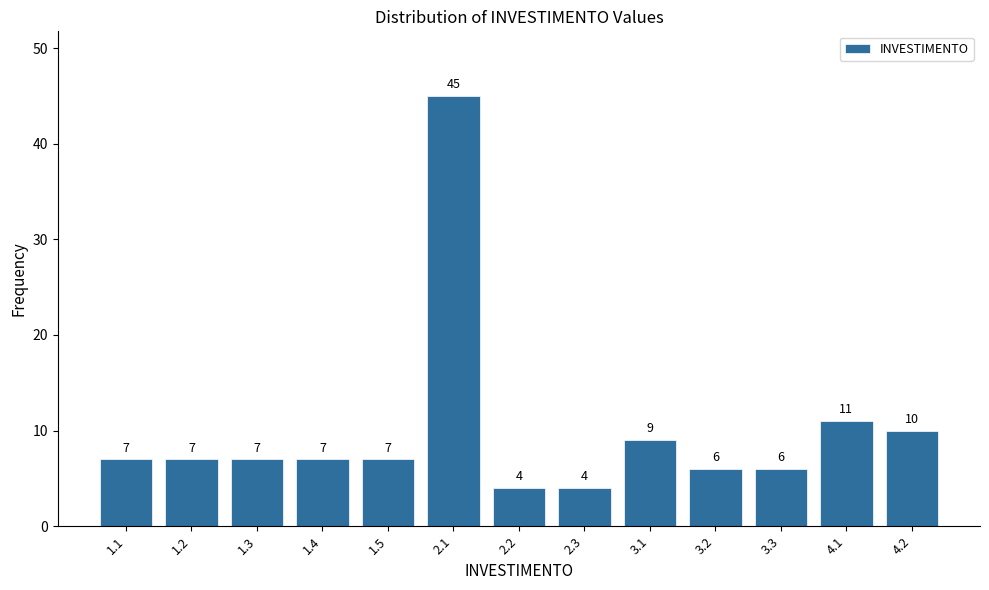

Reading left to right, transcribe all the data shown in this chart.

1.1=7	1.2=7	1.3=7	1.4=7	1.5=7	2.1=45	2.2=4	2.3=4	3.1=9	3.2=6	3.3=6	4.1=11	4.2=10